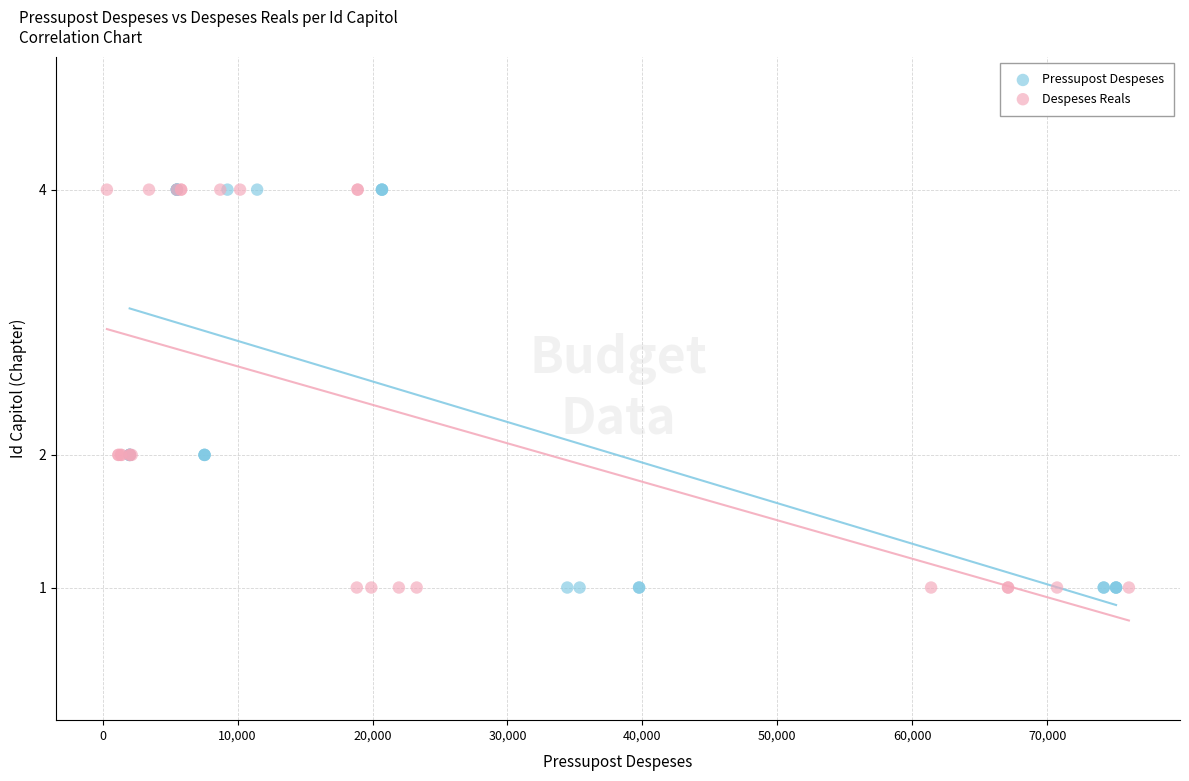

What are all the series names shown in the legend?

Pressupost Despeses, Despeses Reals